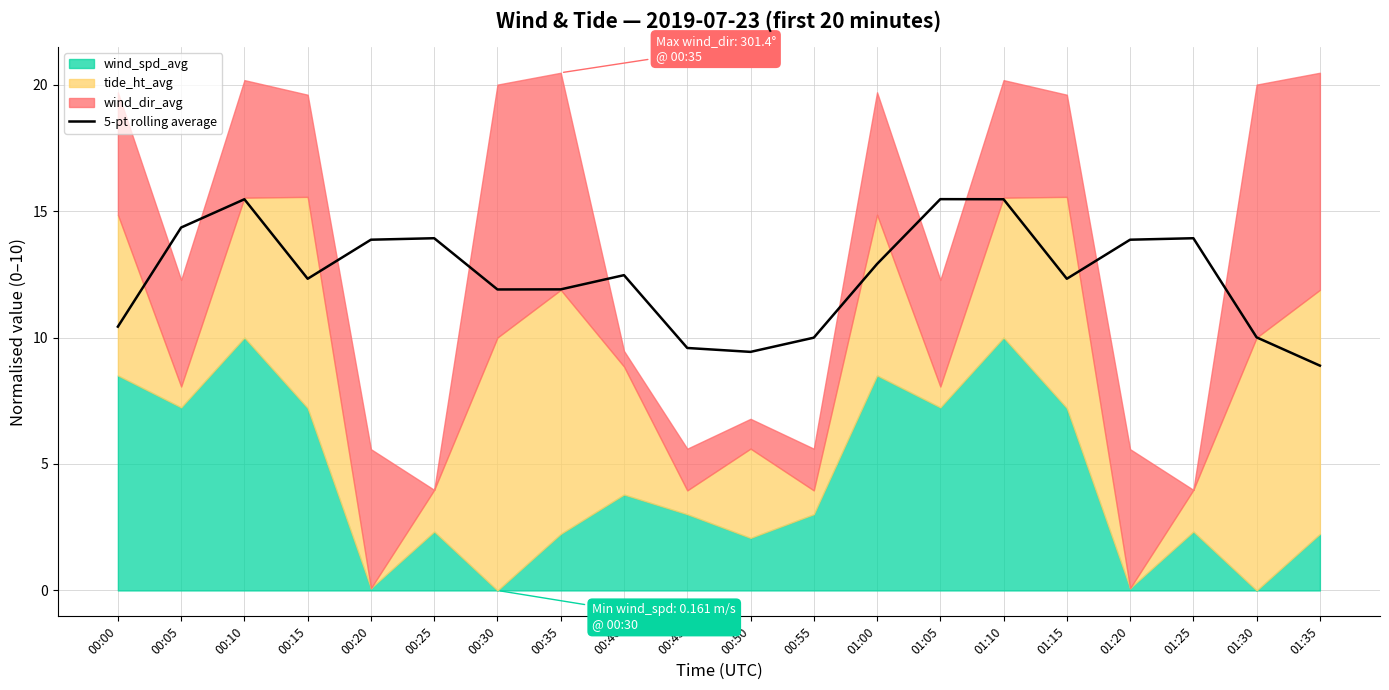

The 5-pt rolling average series shows 9.4 at 00:50. True or false?

True